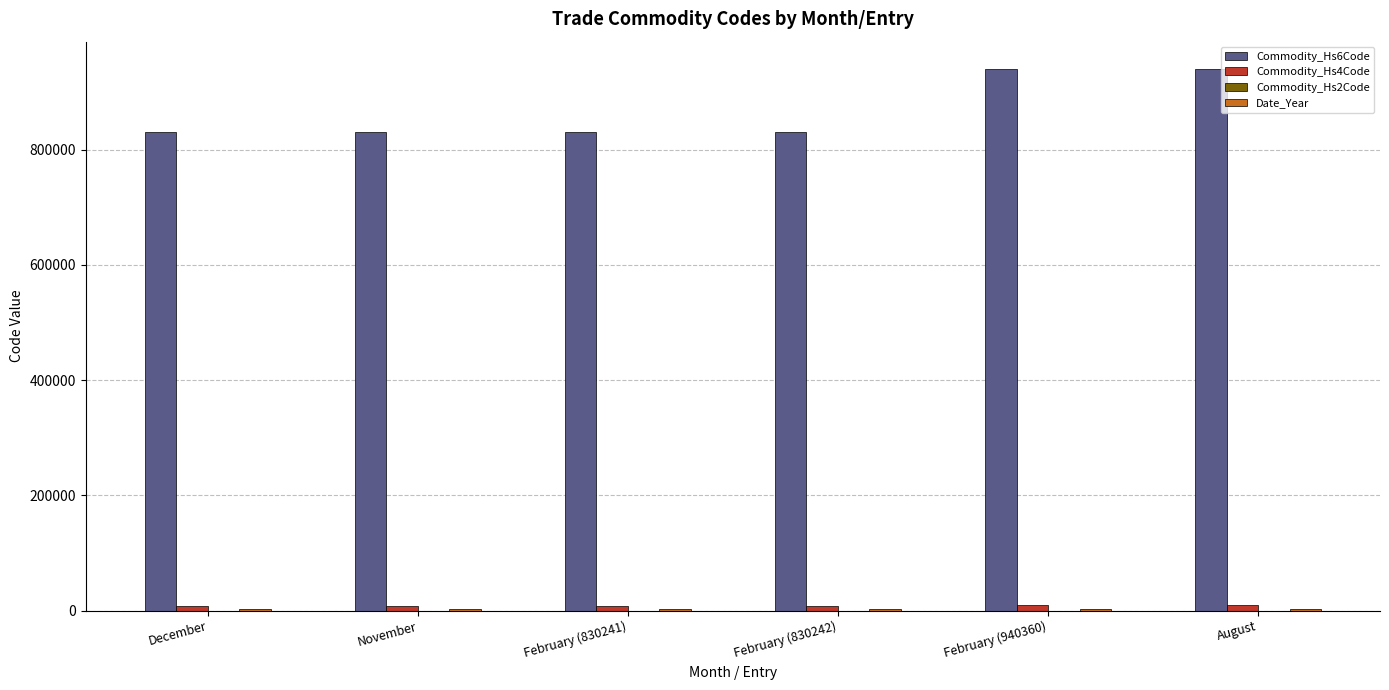

Which series has the largest total across all categories?

Commodity_Hs6Code